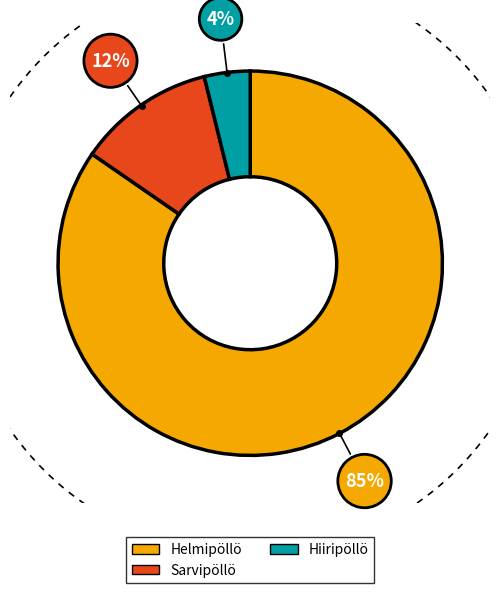

To the nearest percent, what portion does Helmipöllö represent?

85%